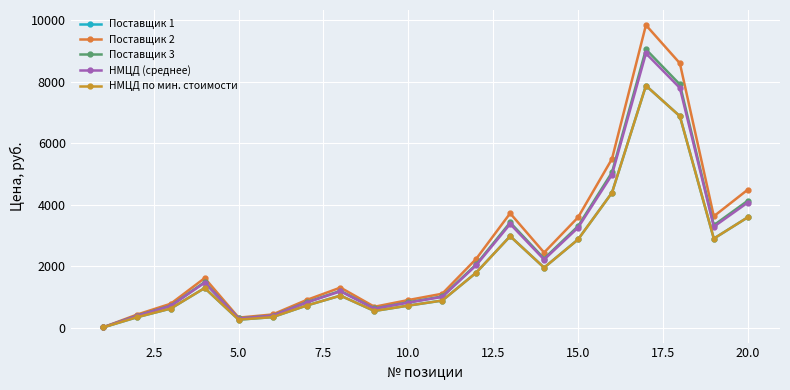

Which series has the widest spread of values?

Поставщик 2